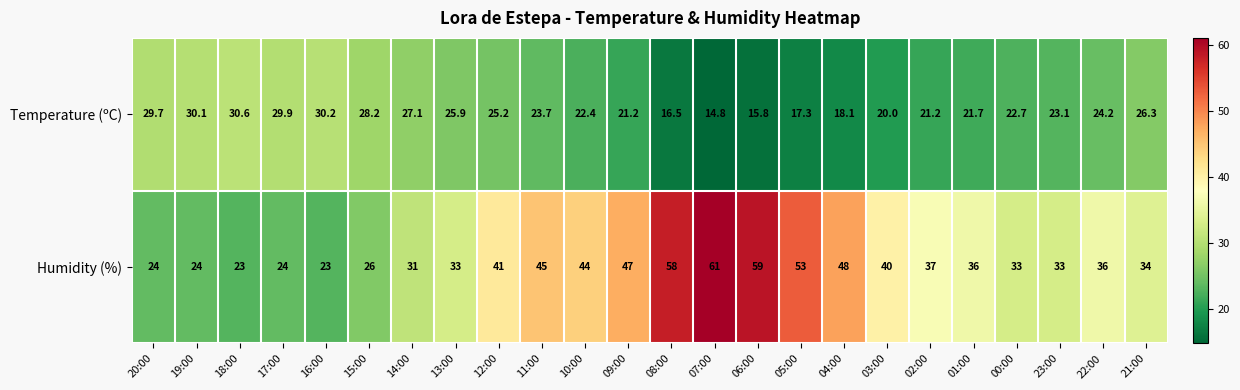

What is the minimum value for Humidity (%)?

23.0